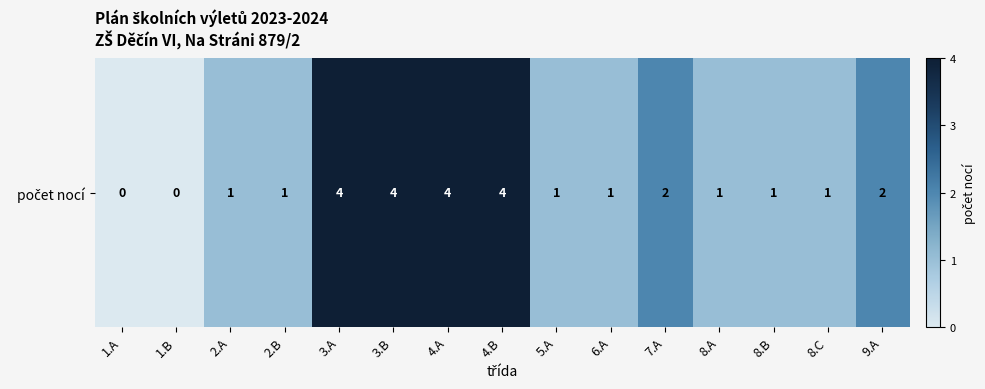

Approximately how many times larger is the value at 9.A compared to 5.A?

2.0